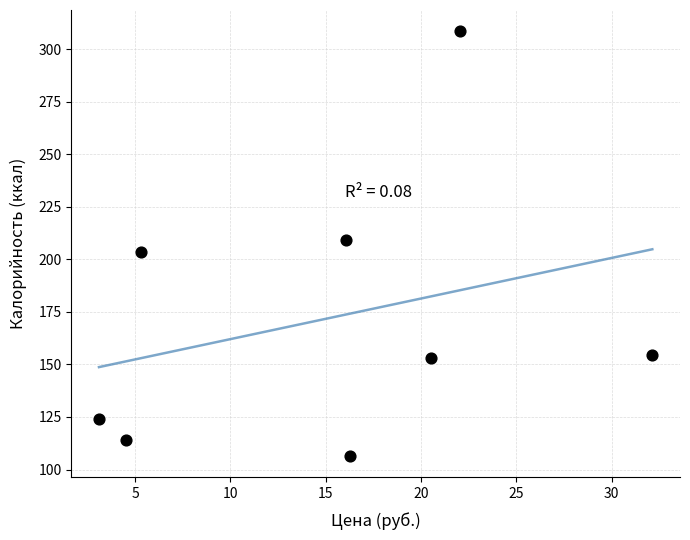

What is the range of X values (max minus min)?

29.0